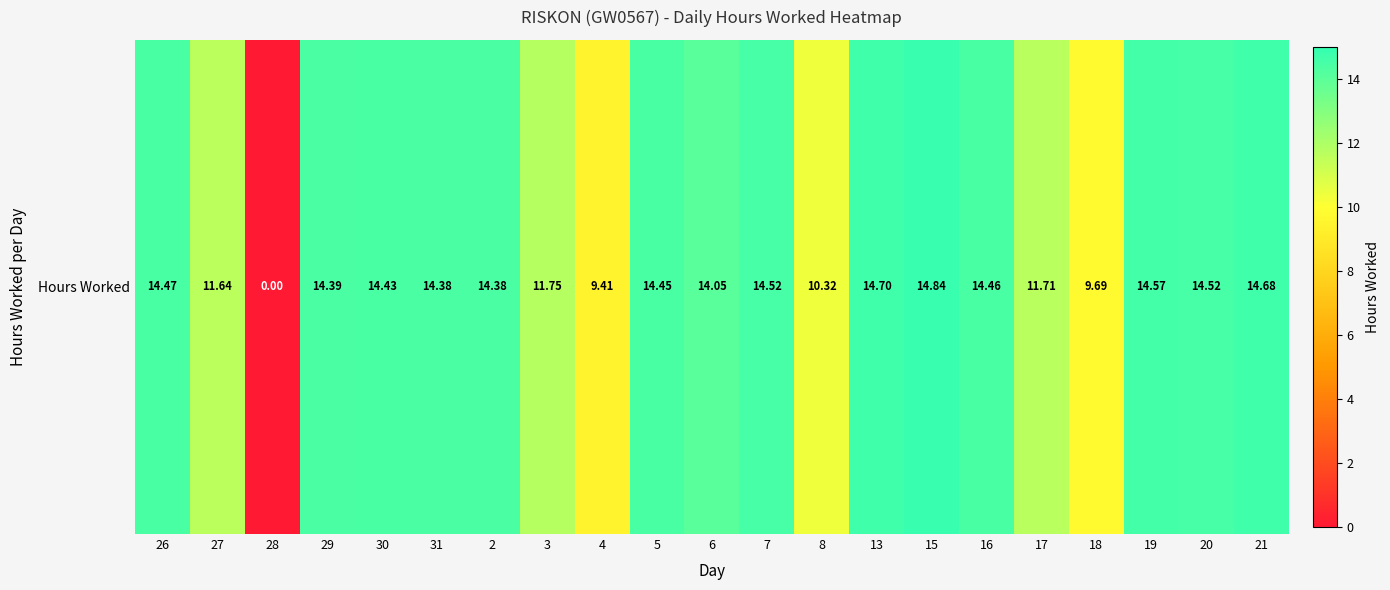

Which label corresponds to the largest value in the chart?

15